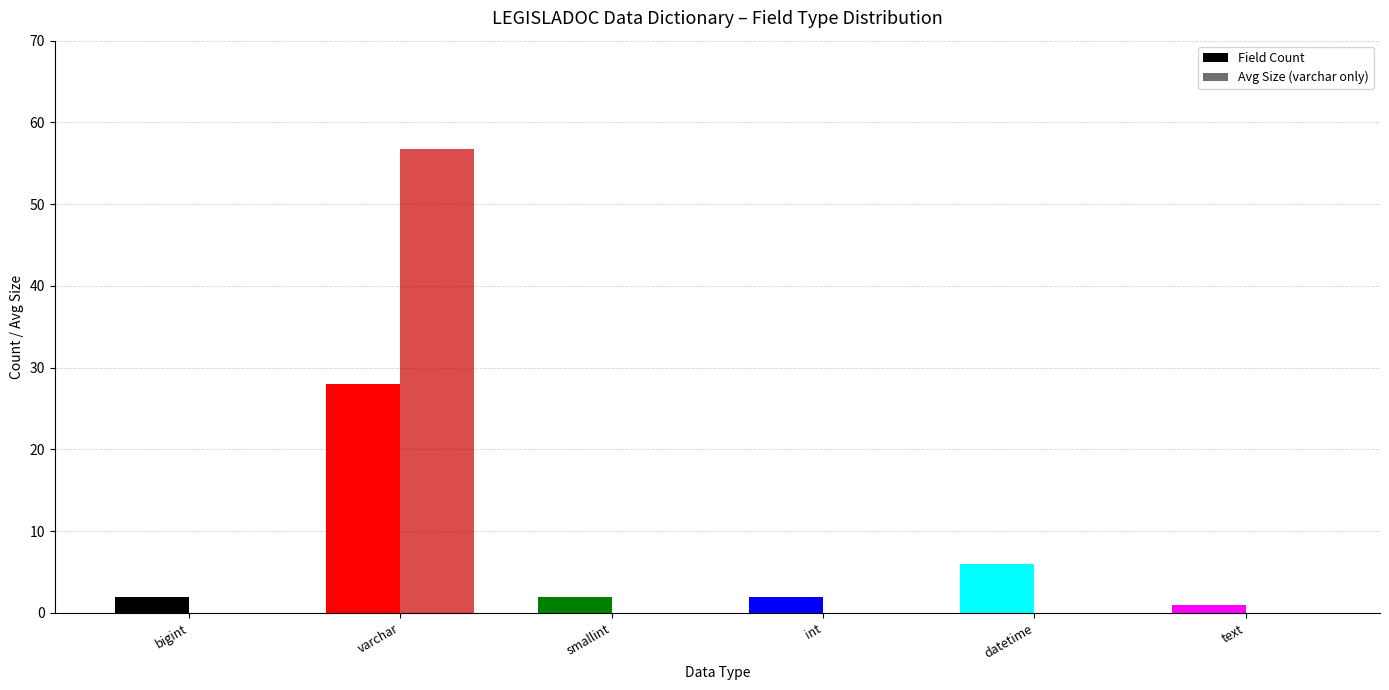

The Field Count series shows 1.8 at datetime. True or false?

False